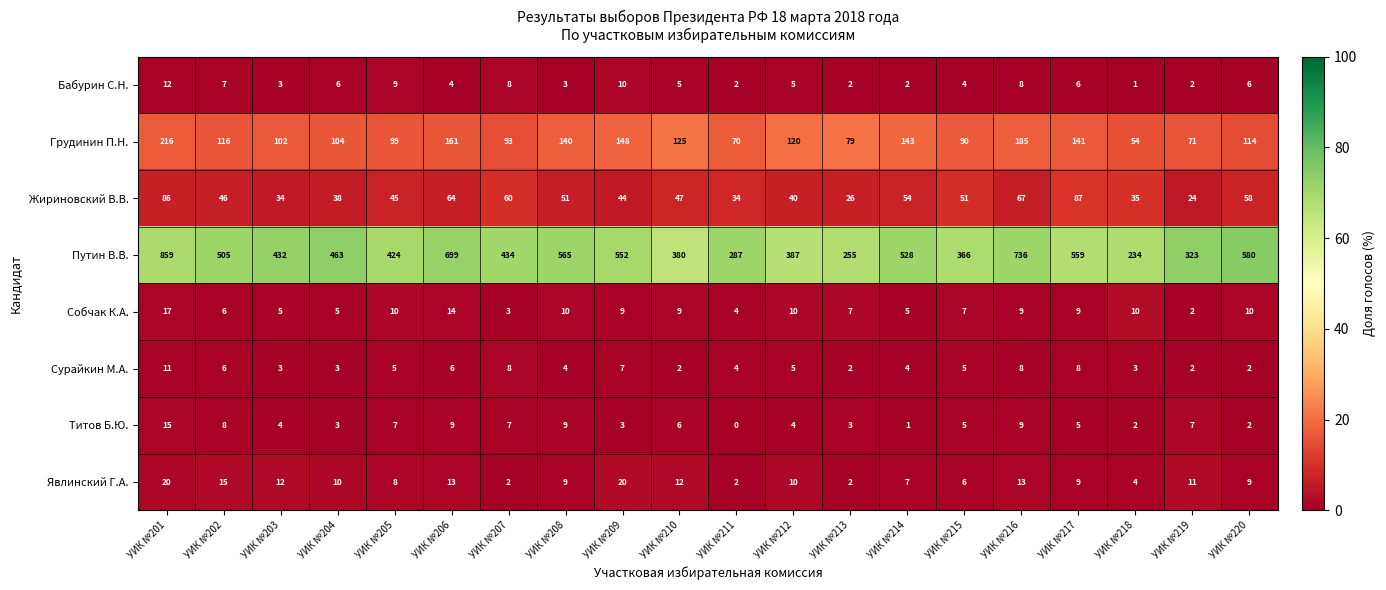

Rank the series by their maximum value, from highest to lowest.

Путин В.В., Грудинин П.Н., Жириновский В.В., Явлинский Г.А., Собчак К.А., Титов Б.Ю., Бабурин С.Н., Сурайкин М.А.